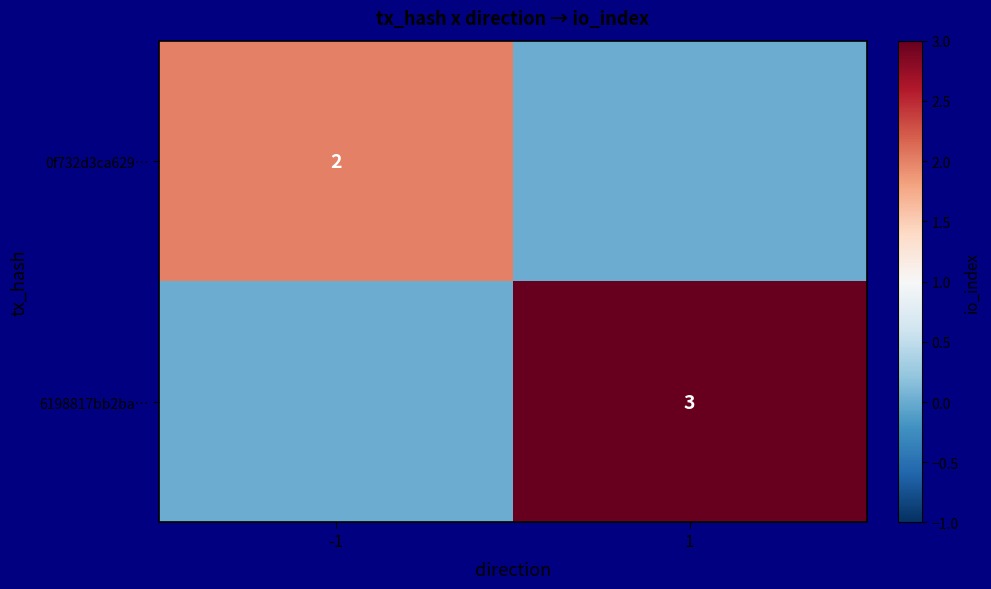

The value of 6198817bb2ba… at 1 is 2. True or false?

False